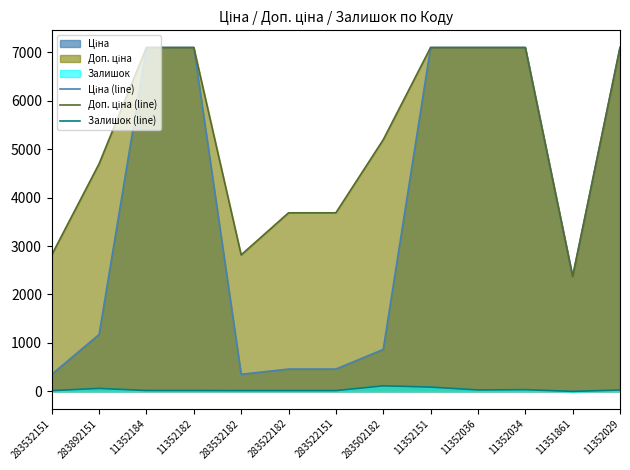

Is it true that Залишок (line) equals 18.0 at 11352184?

True